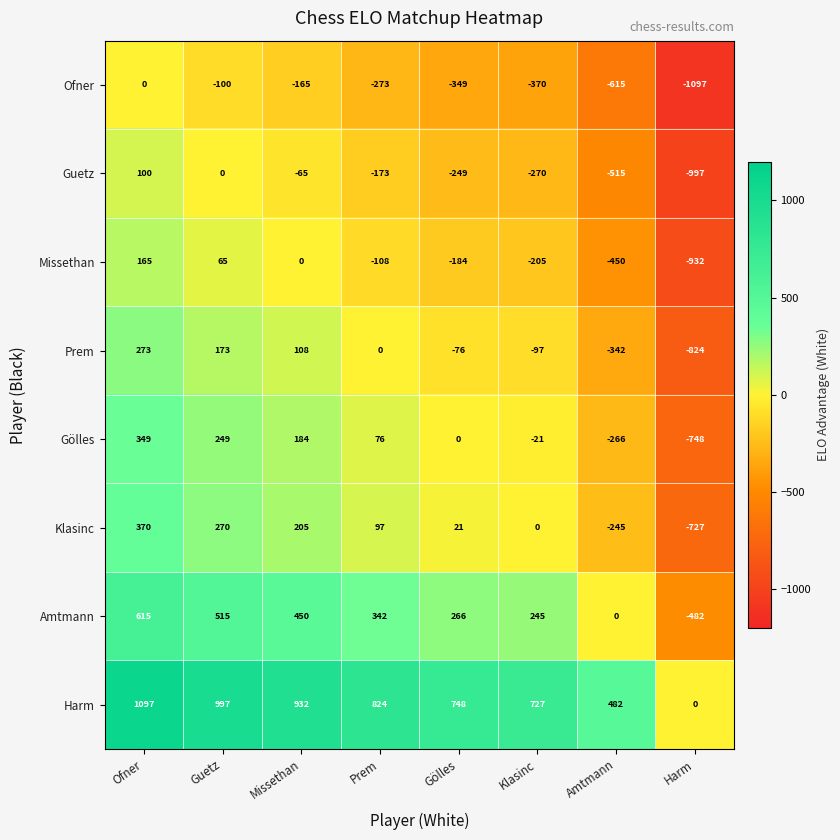

What is the difference between the highest and lowest values at Ofner?

1097